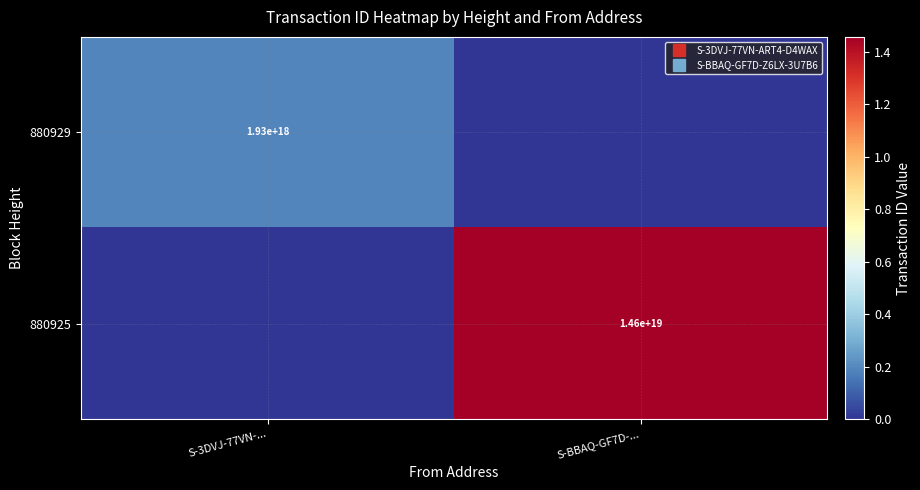

List the series in order of their peak value, highest first.

880925, 880929